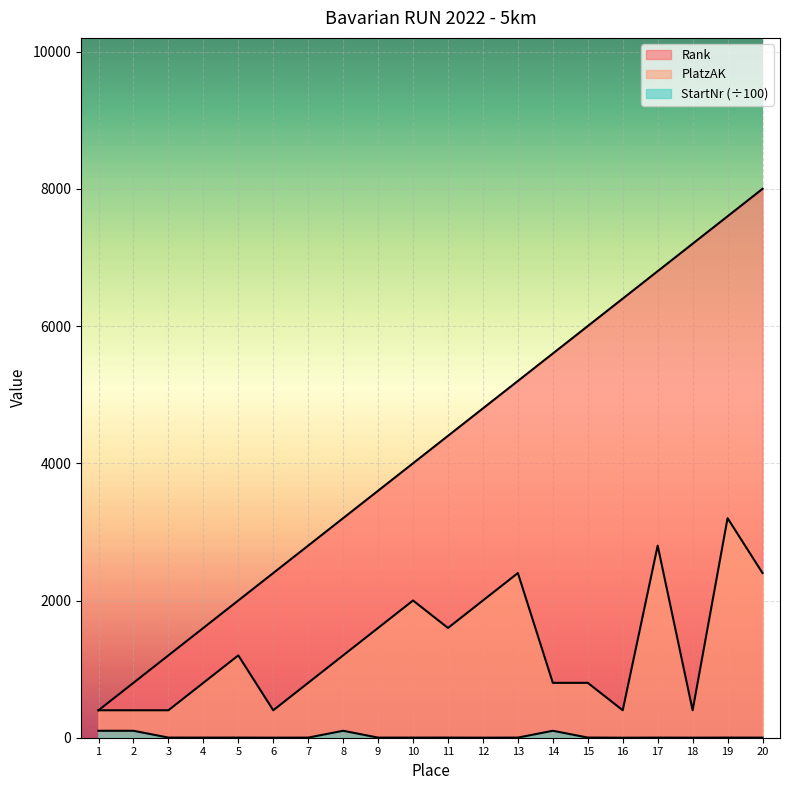

Is the value of PlatzAK at 7 greater than the value of StartNr at 7?

Yes